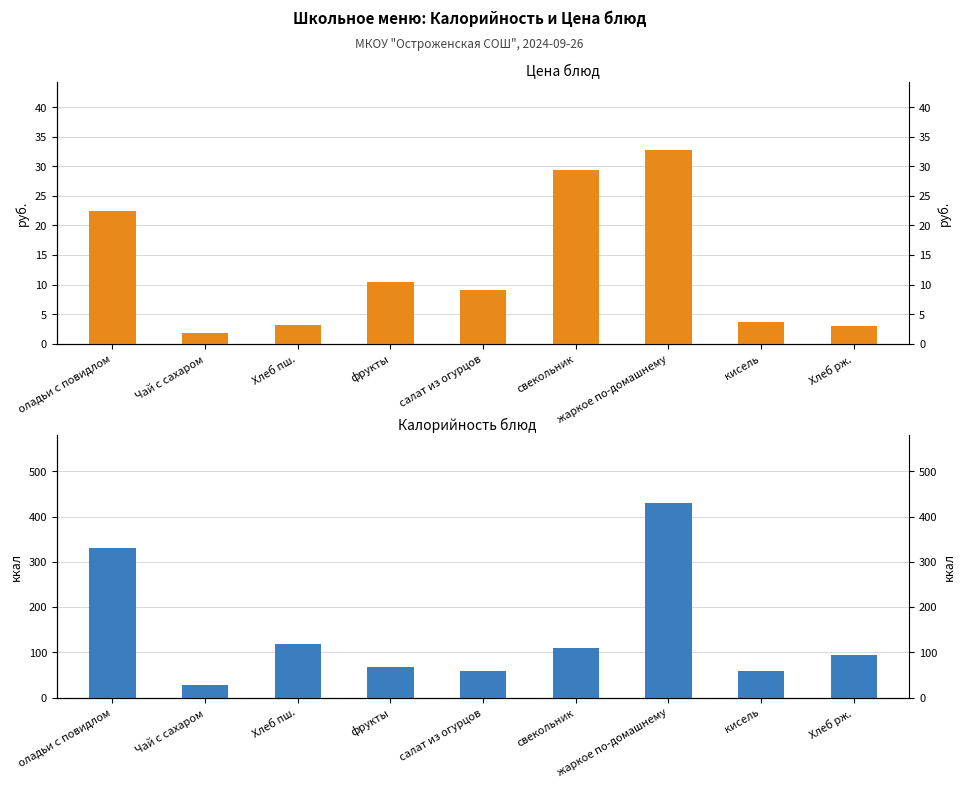

Which series has the largest total across all categories?

Калорийность